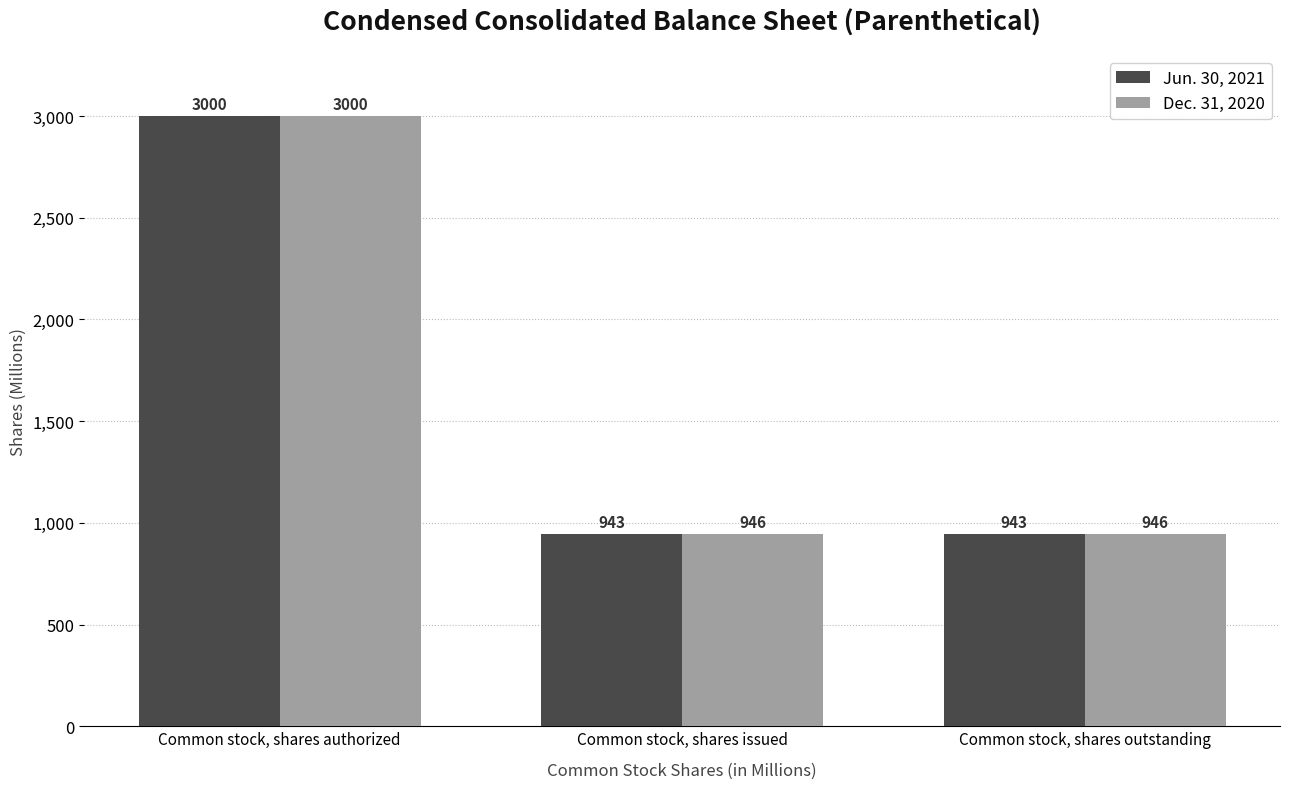

What is the label of the 1st bar from the right?

Common stock, shares outstanding